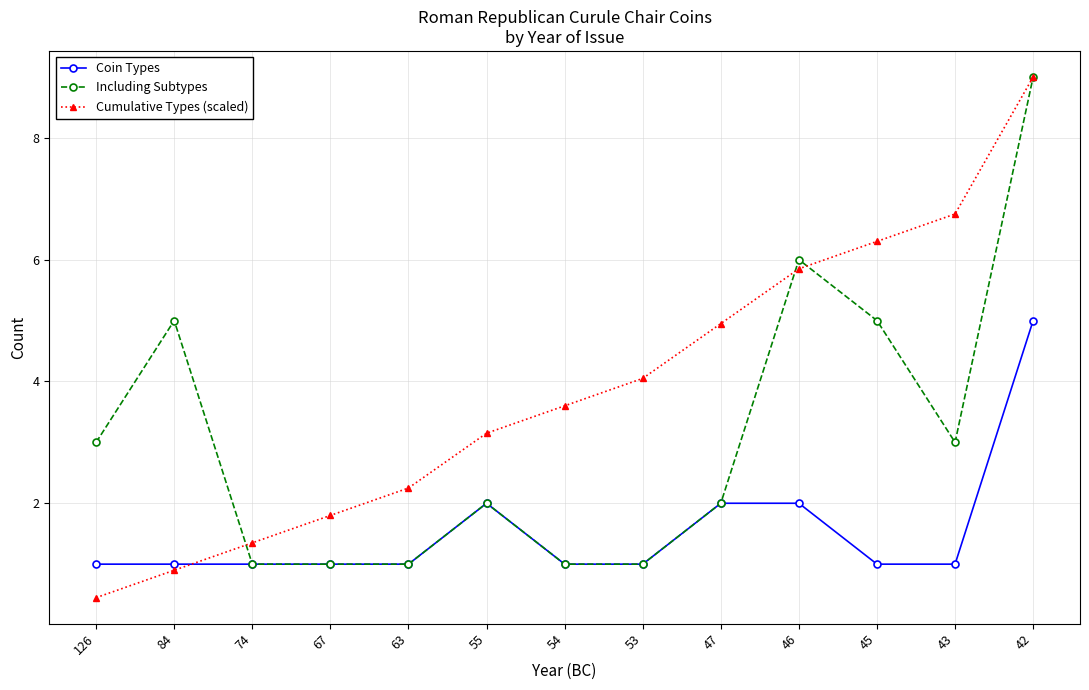

List the labels in order of Cumulative Types (scaled) value, largest first.

42, 43, 45, 46, 47, 53, 54, 55, 63, 67, 74, 84, 126